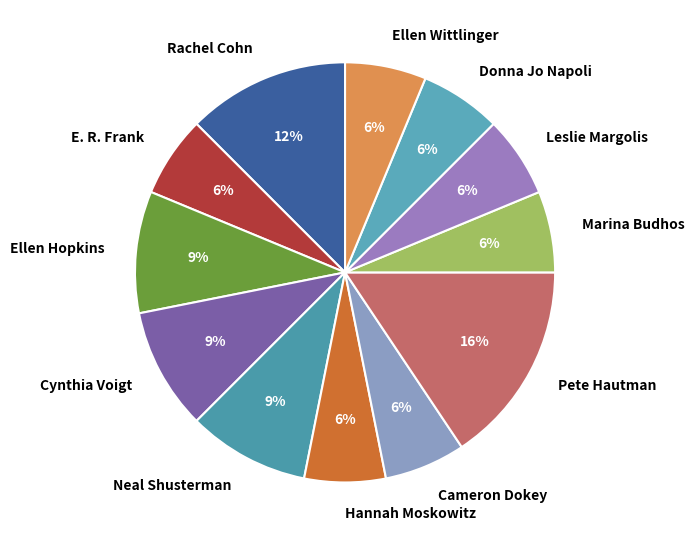

Is it true that Cynthia Voigt is 20% of the pie?

False